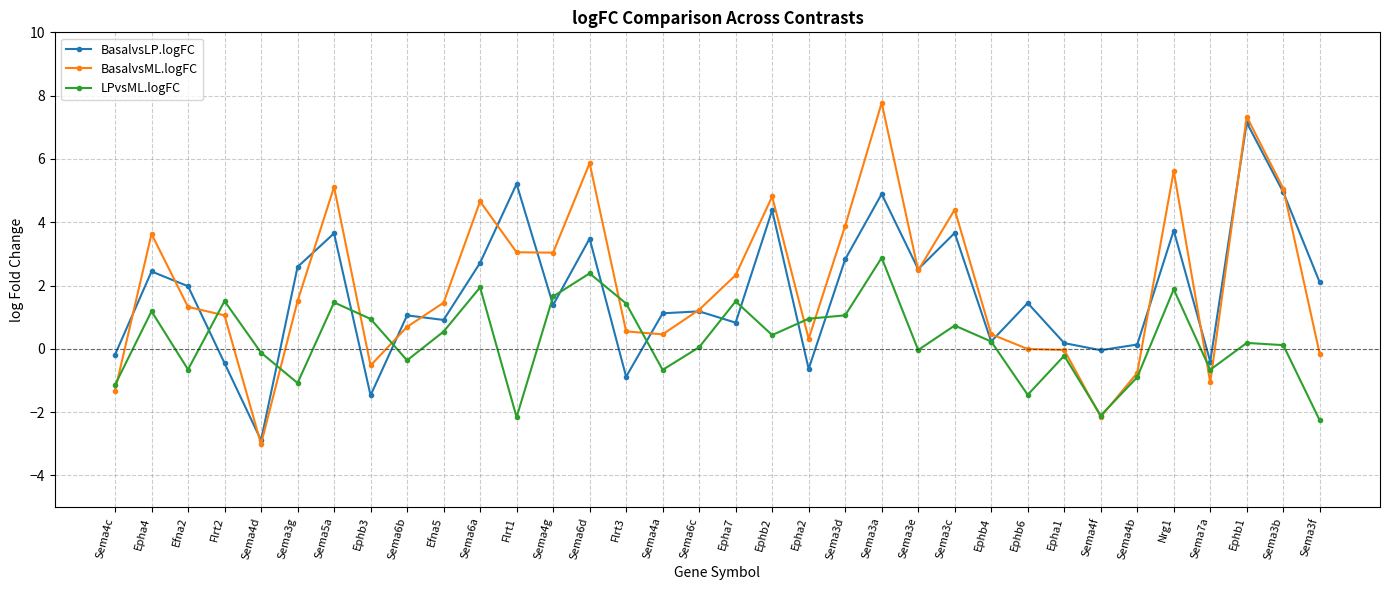

Is it true that BasalvsLP.logFC equals 2.0 at Efna2?

True